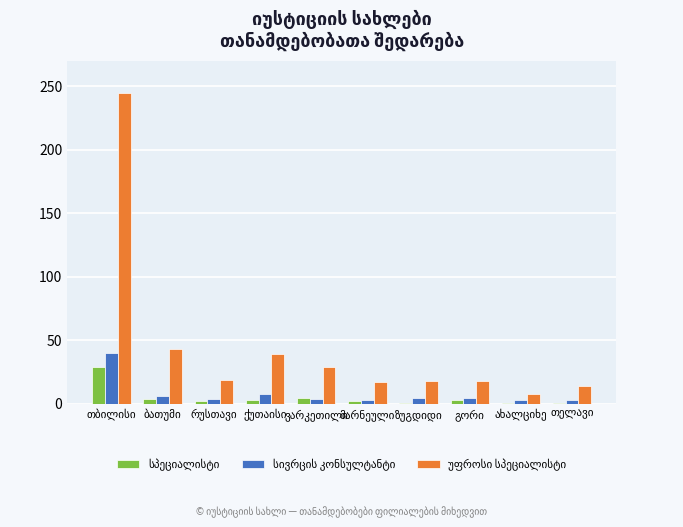

Read the უფროსი სპეციალისტი value at ახალციხე, to the nearest 10.

10